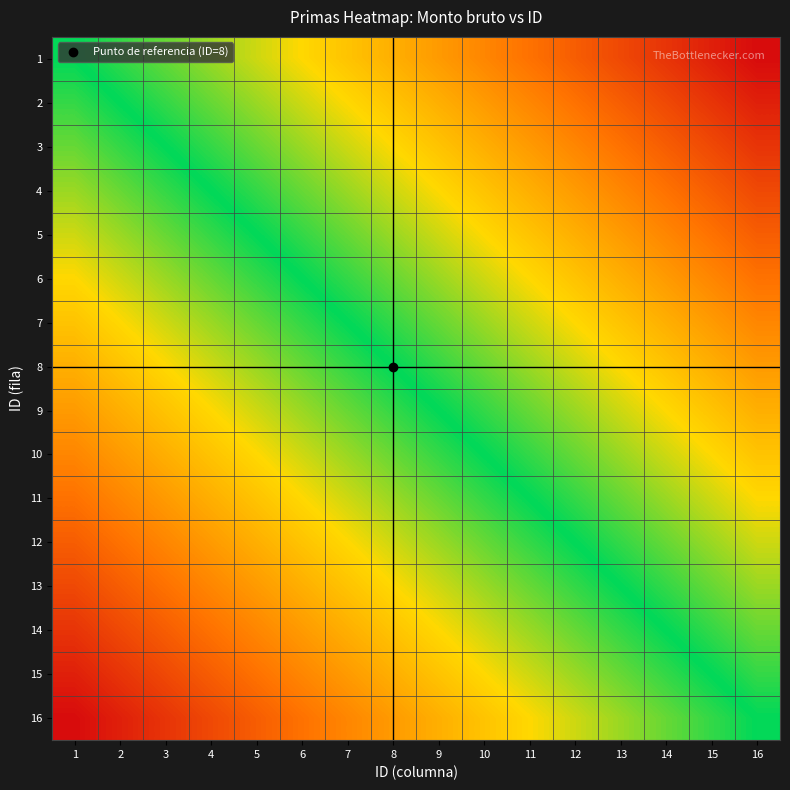

Which has a higher value, 6 or 11?

11